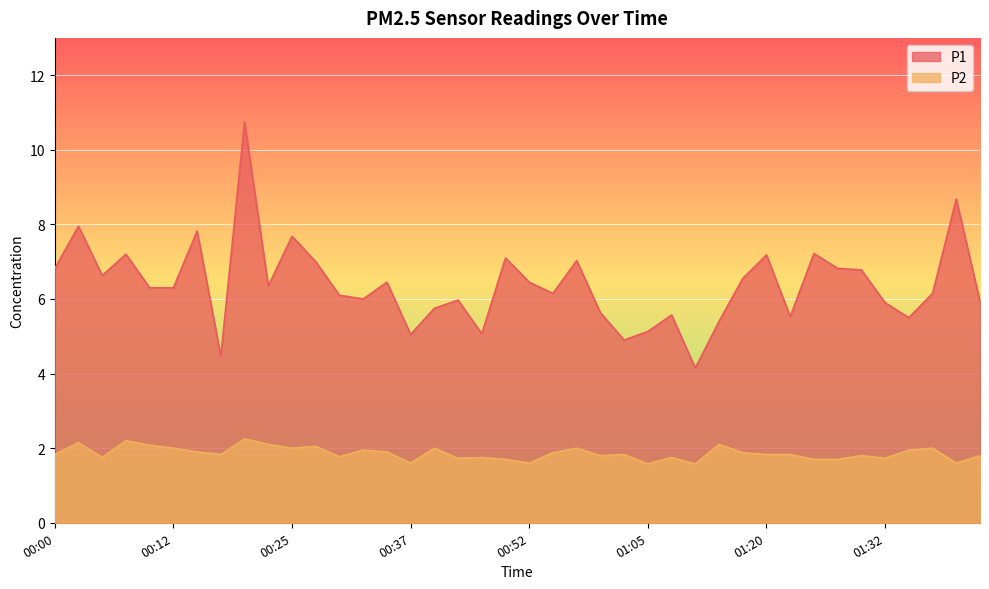

Rank the series by their average value, from highest to lowest.

P1, P2